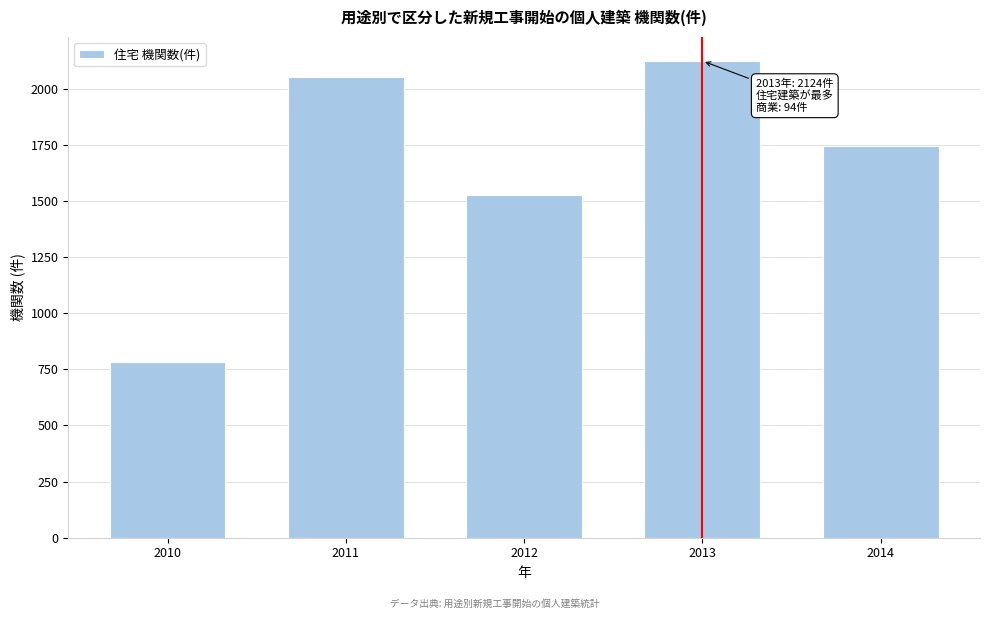

Reading left to right, list all the values displayed in this chart.

2010=781	2011=2053	2012=1526	2013=2124	2014=1744